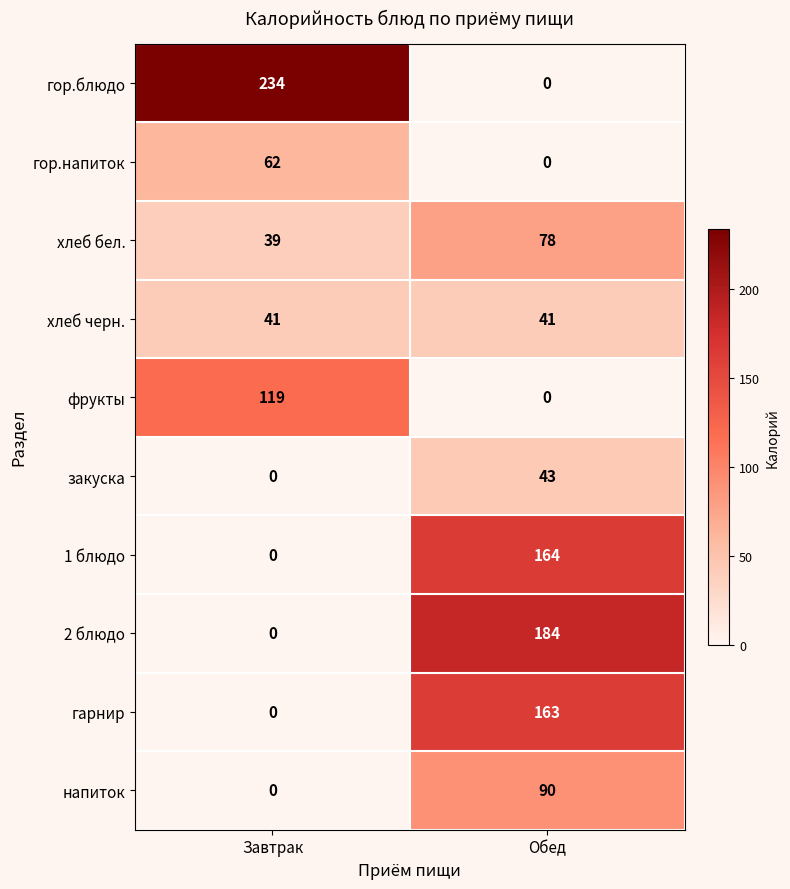

List the series in order of their peak value, highest first.

гор.блюдо, 2 блюдо, 1 блюдо, гарнир, фрукты, напиток, хлеб бел., гор.напиток, закуска, хлеб черн.